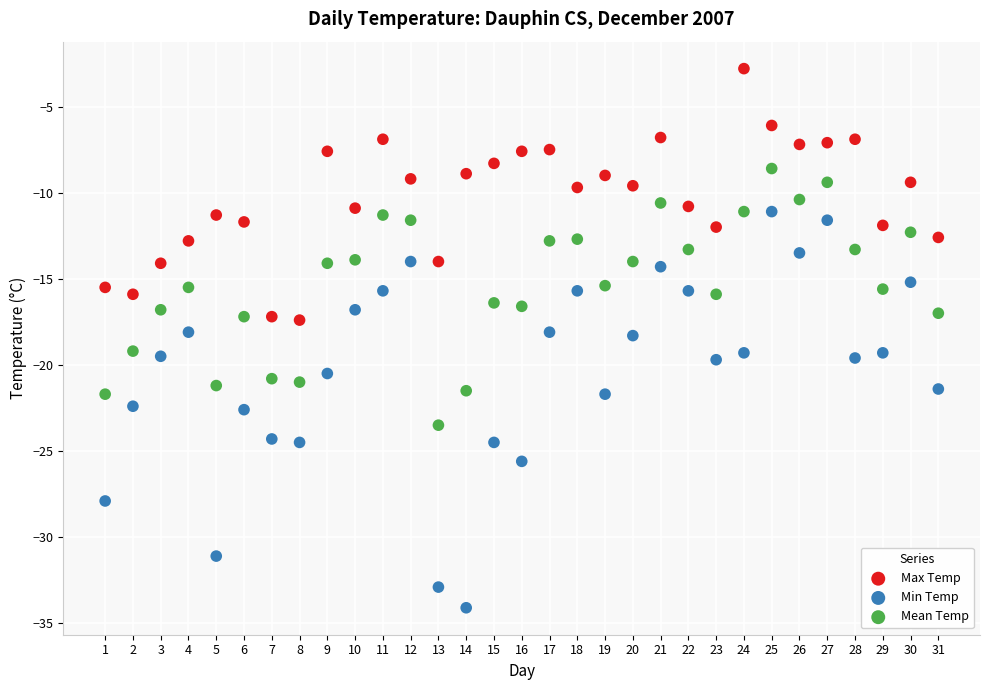

What are all the series names shown in the legend?

Max Temp, Min Temp, Mean Temp